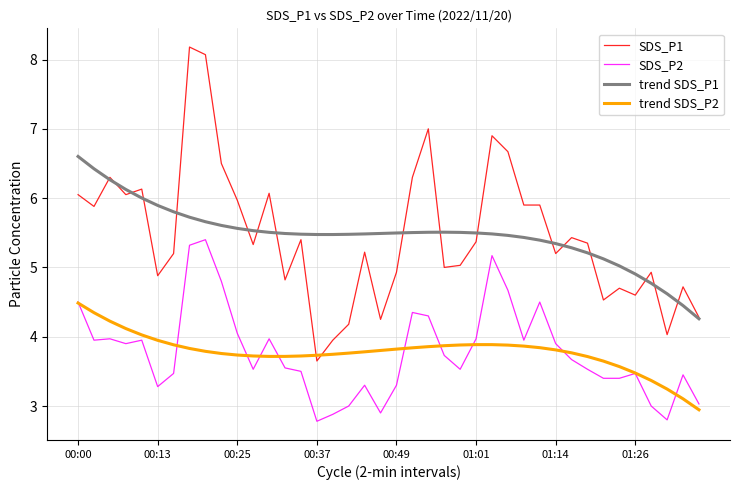

How many times do trend SDS_P2 and SDS_P1 cross each other?

2